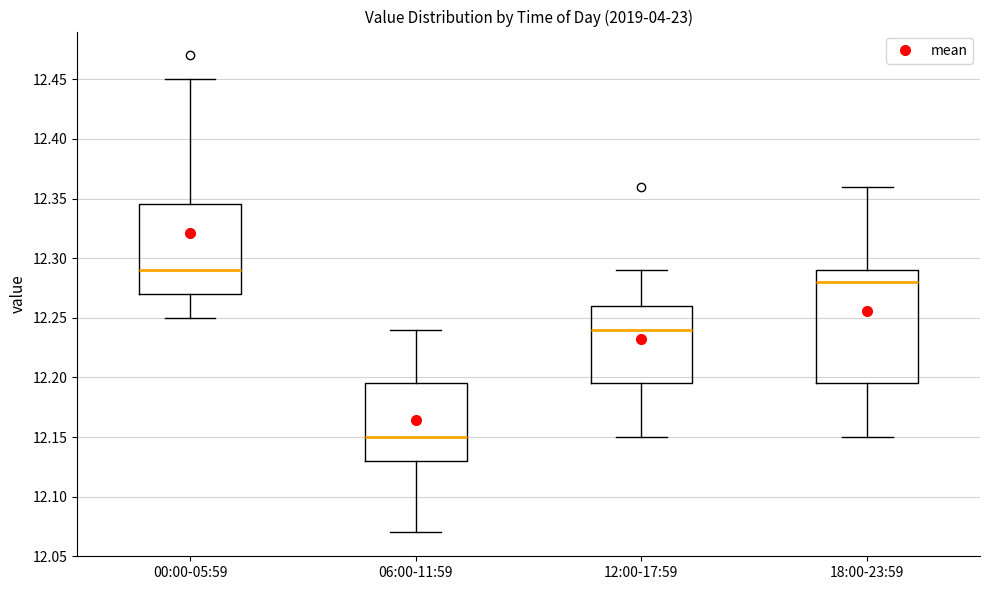

Reading left to right, read every box against the y-axis: the position of its median line, the range the box covers, and the ends of its whiskers. The values are not printed on the chart, so give them approximately, as read against the axis.

00:00-05:59: median 12.290, box 12.270 to 12.345, whiskers 12.250 to 12.450
06:00-11:59: median 12.150, box 12.130 to 12.195, whiskers 12.070 to 12.240
12:00-17:59: median 12.240, box 12.195 to 12.260, whiskers 12.150 to 12.290
18:00-23:59: median 12.280, box 12.195 to 12.290, whiskers 12.150 to 12.360